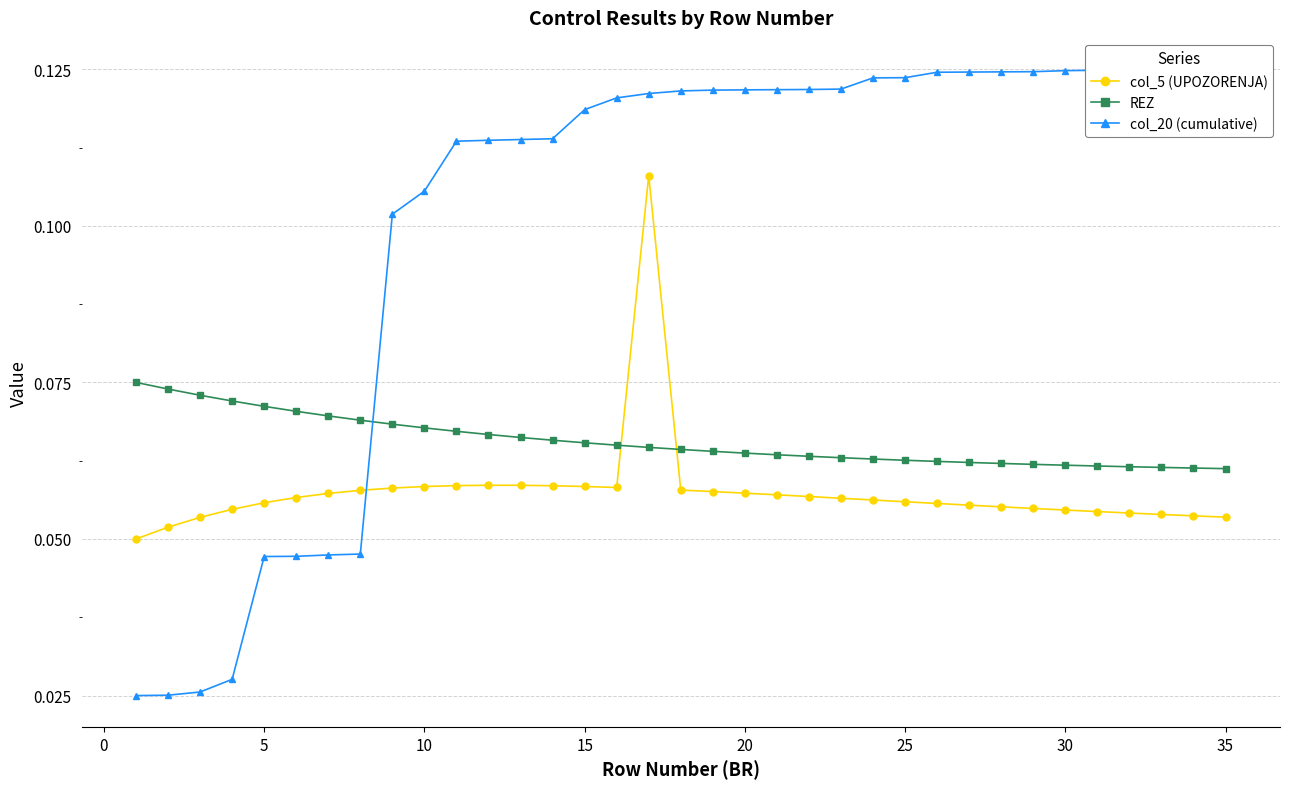

How many col_5 (UPOZORENJA) values are between 0 and 1?

35